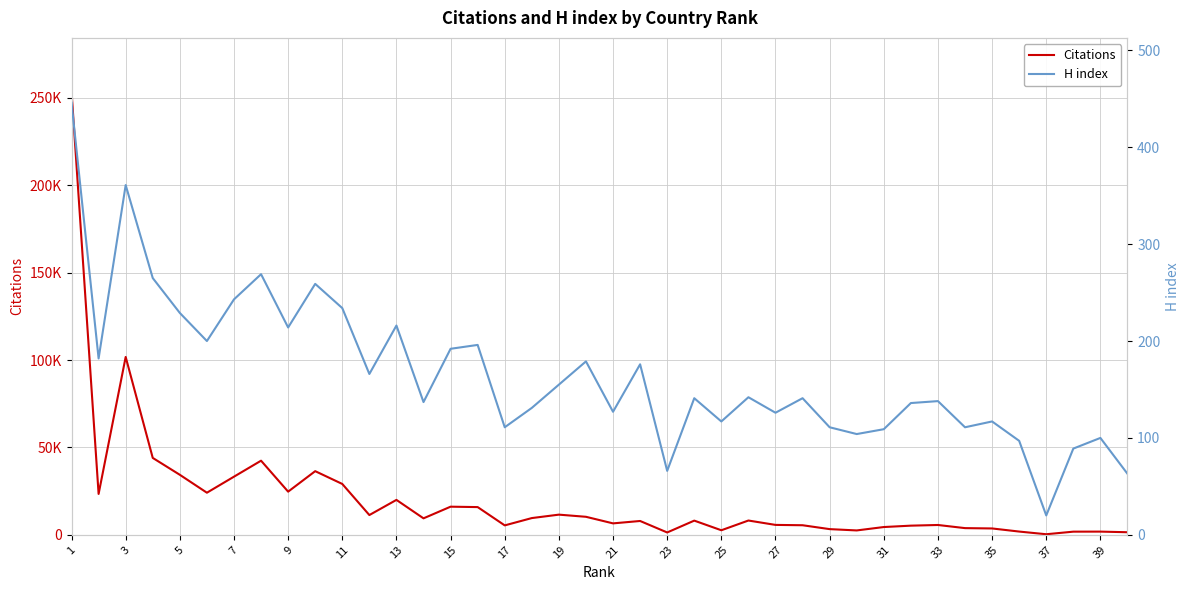

Between 37 and 21, which is larger?

21